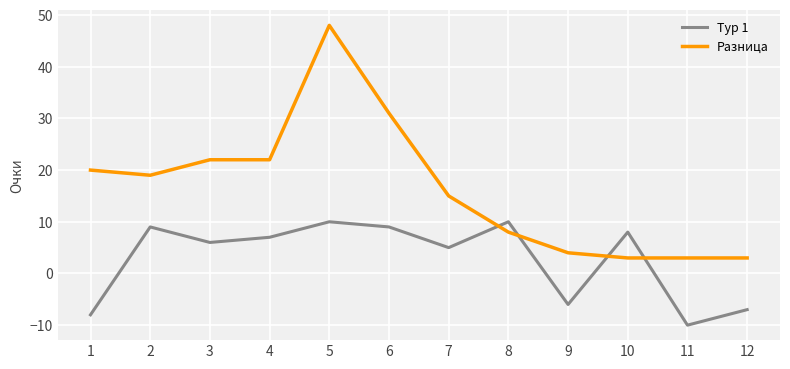

Reading left to right, transcribe all the data shown in this chart.

Тур 1: -8	9	6	7	10	9	5	10	-6	8	-10	-7
Разница: 20	19	22	22	48	31	15	8	4	3	3	3